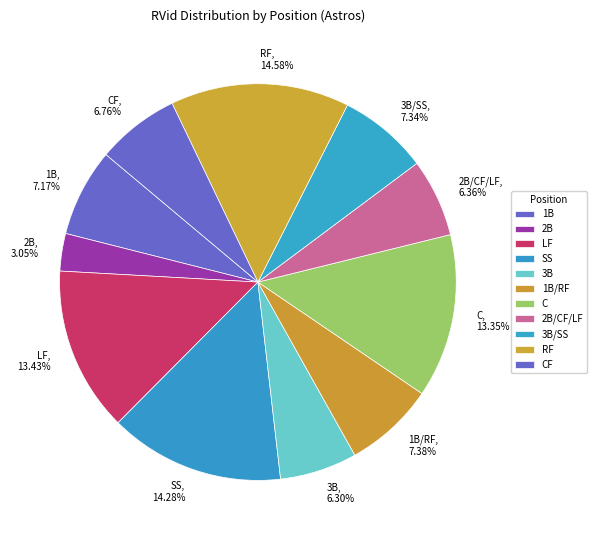

Which slice is the smallest?

2B